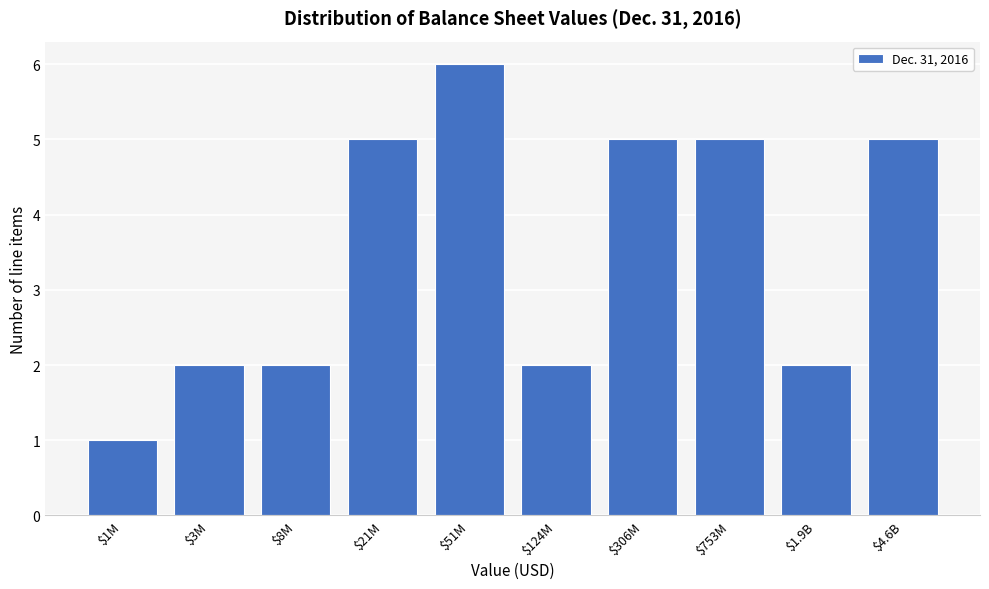

Reading left to right, extract all data points from this chart.

1	2	2	5	6	2	5	5	2	5